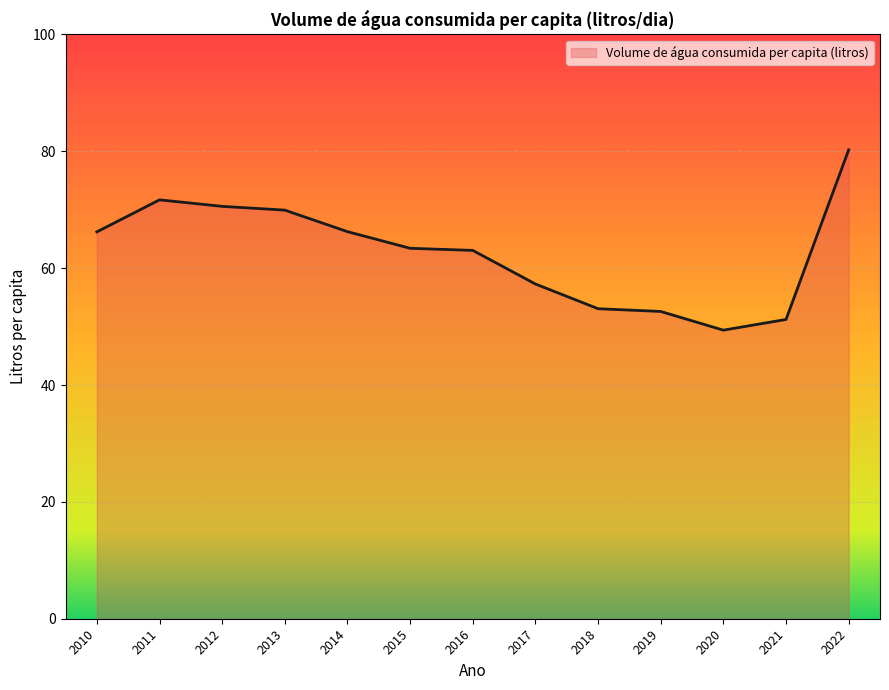

True or false: the data shows 71.3 at 2018.

False